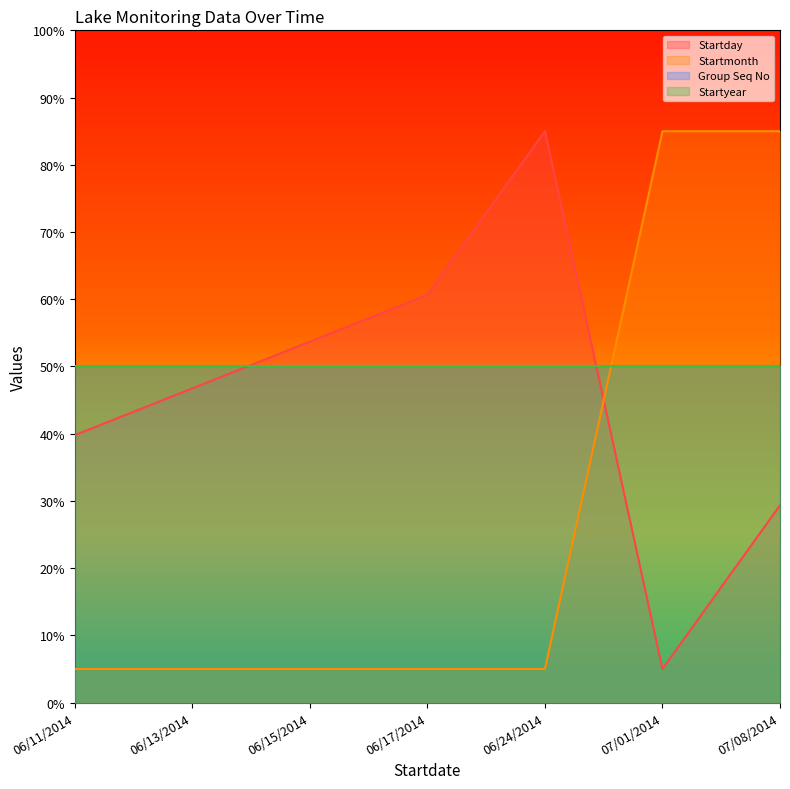

Which series has the largest range (max minus min)?

Startday